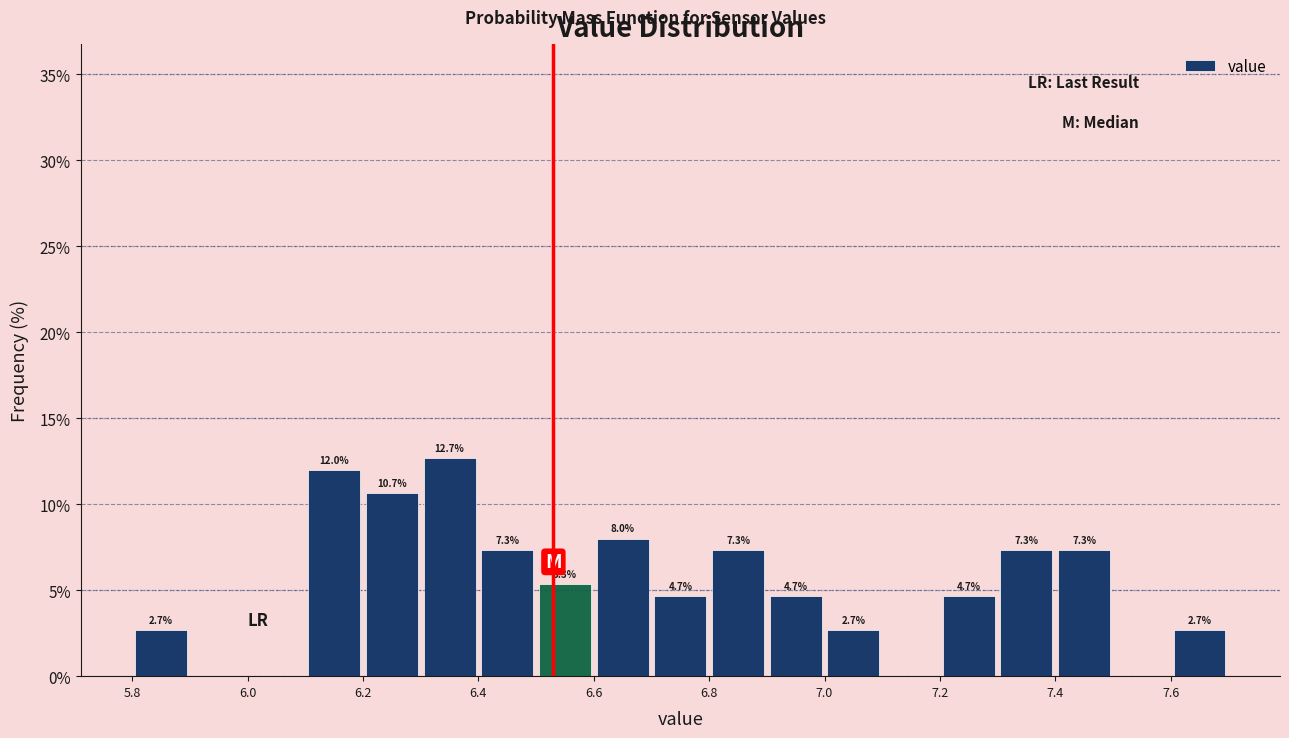

Which range on the x-axis has the tallest bar?

6.3 to 6.4